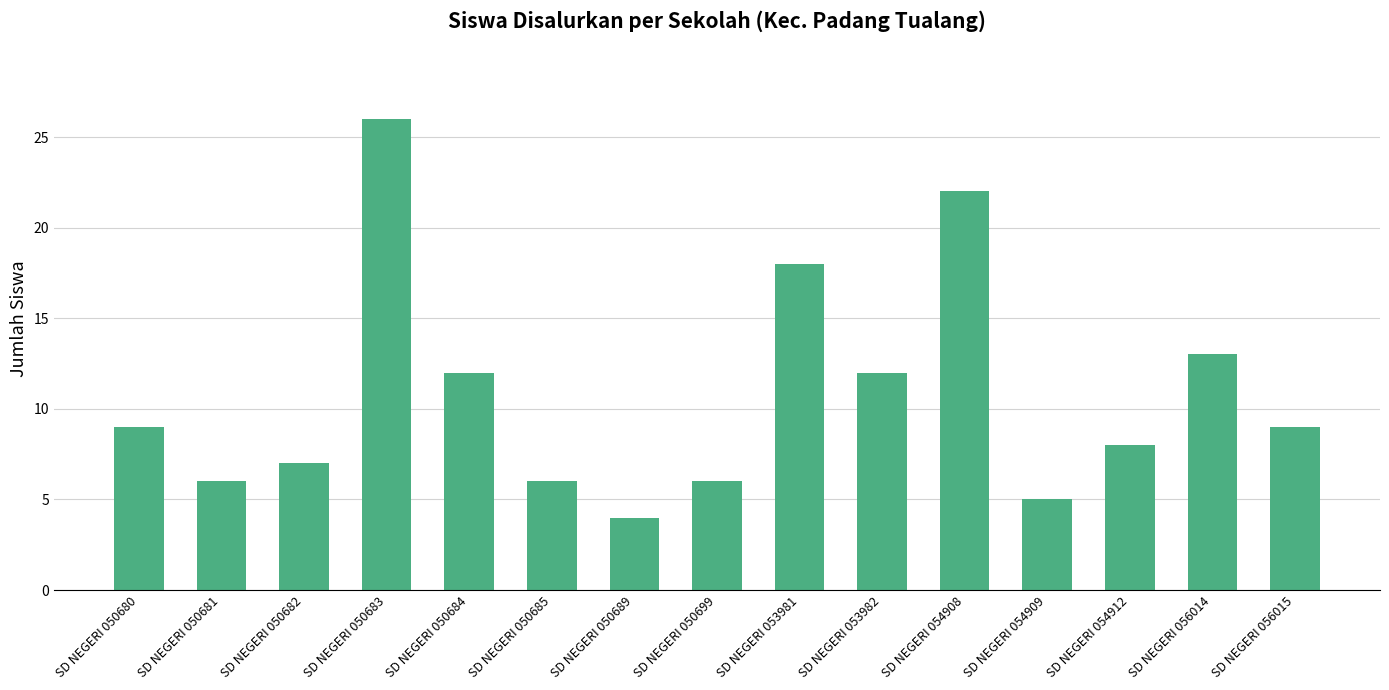

How many values are below 9?

7